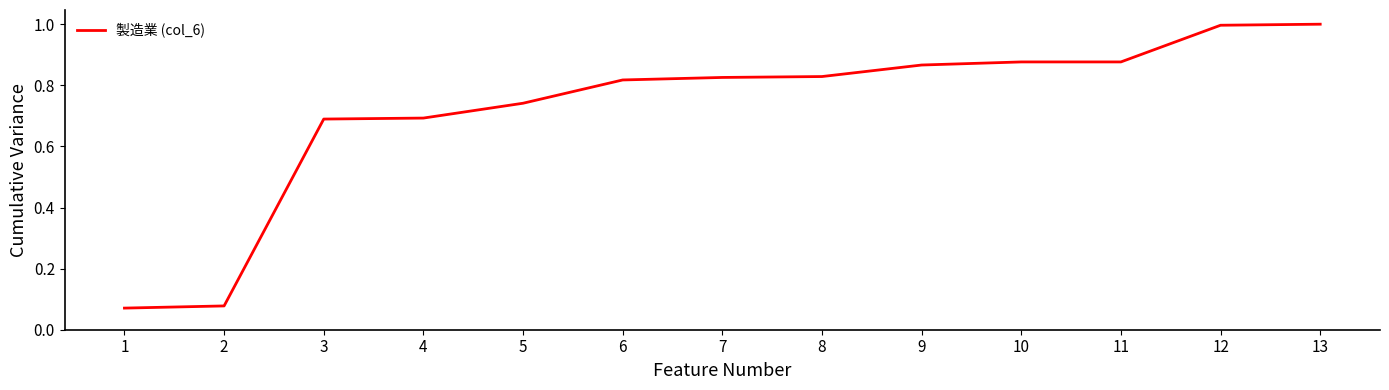

Count the number of categories in the chart.

13